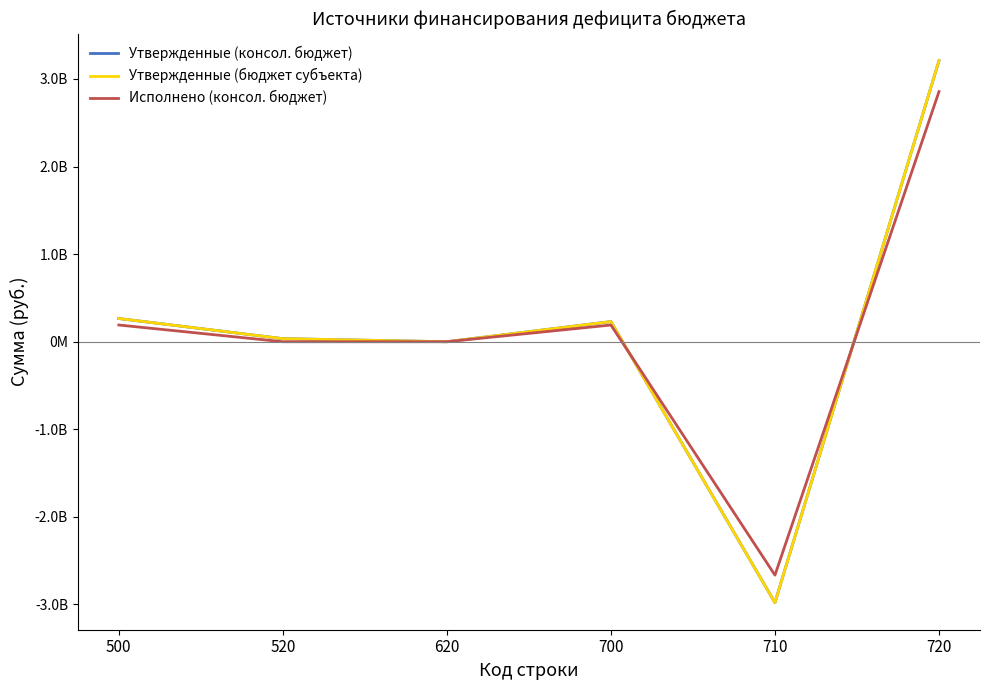

What is the highest value of the Утвержденные (консол. бюджет) series?

3208851315.5